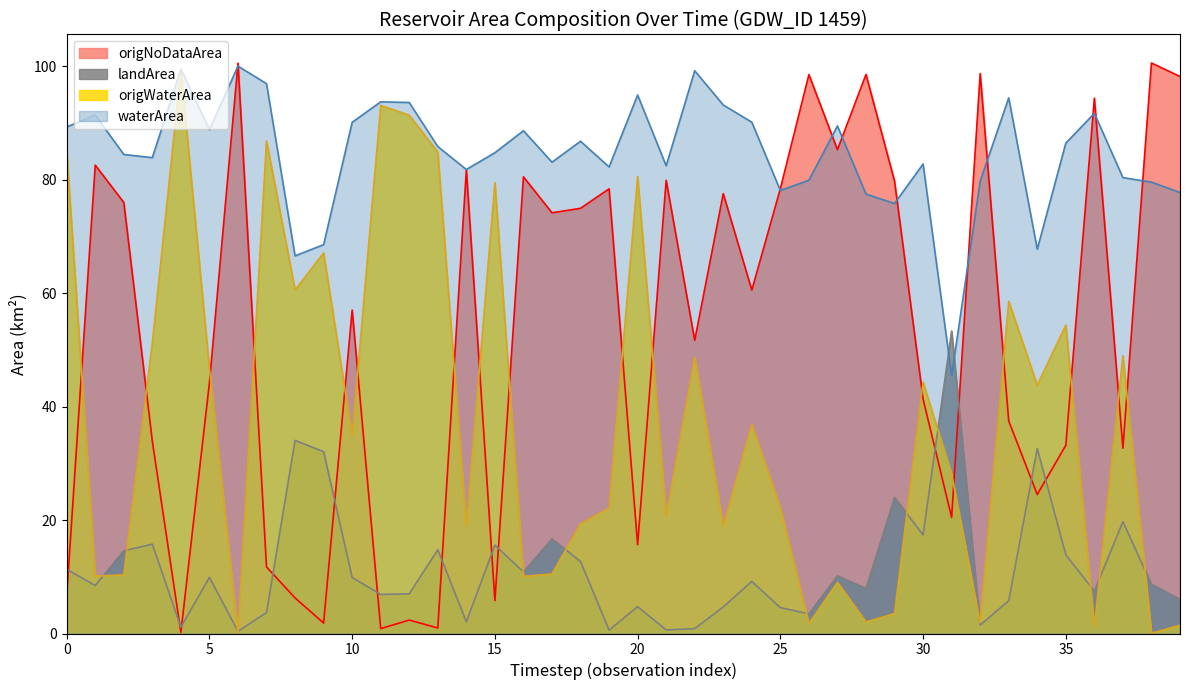

In origNoDataArea, how many points are lower than both neighbors (excluding endpoints)?

13